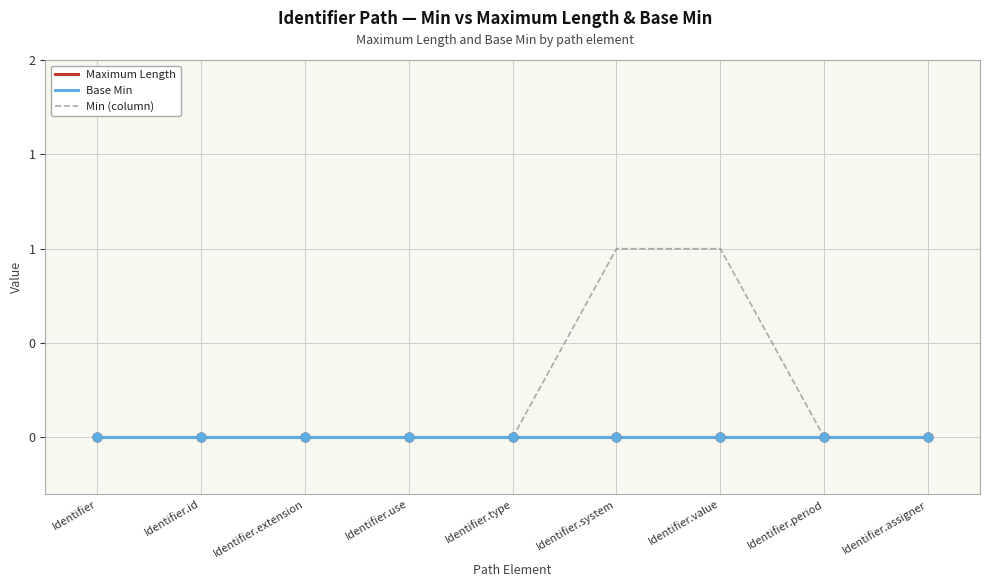

Does the chart have visible grid lines?

Yes